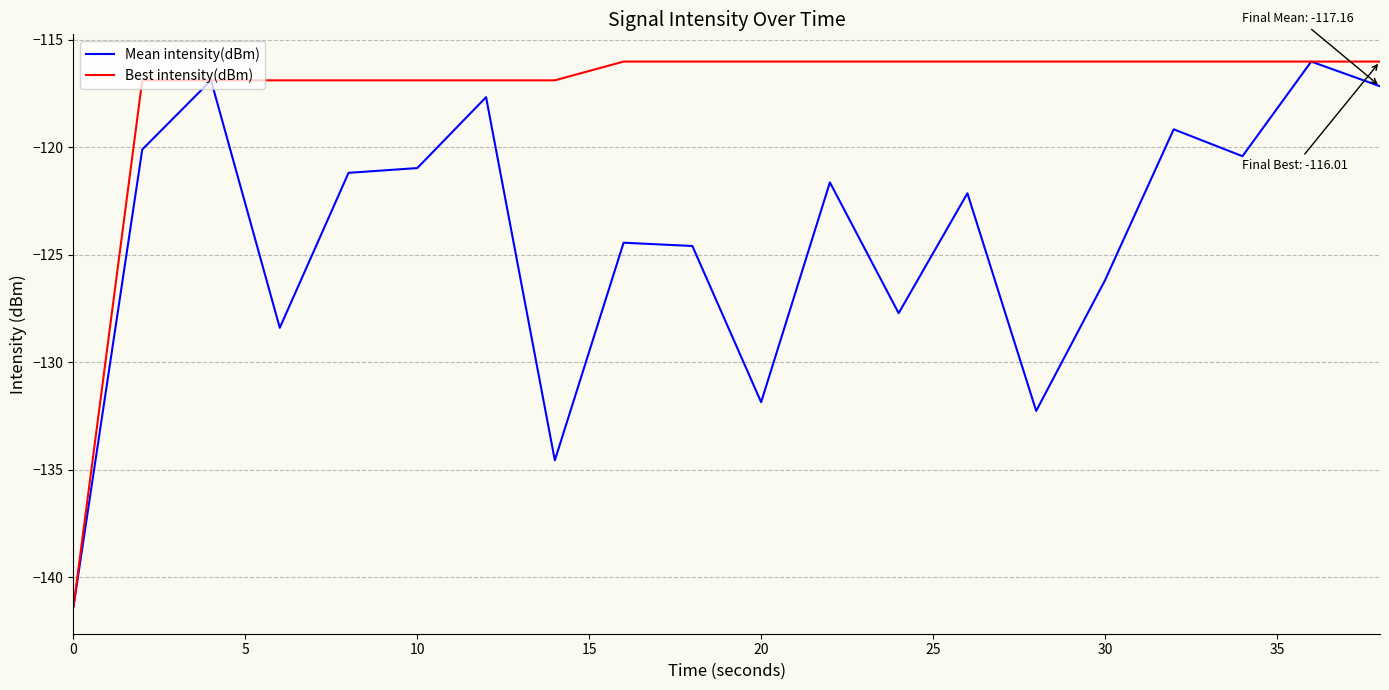

List the series in order of their overall mean, highest first.

Best intensity(dBm), Mean intensity(dBm)